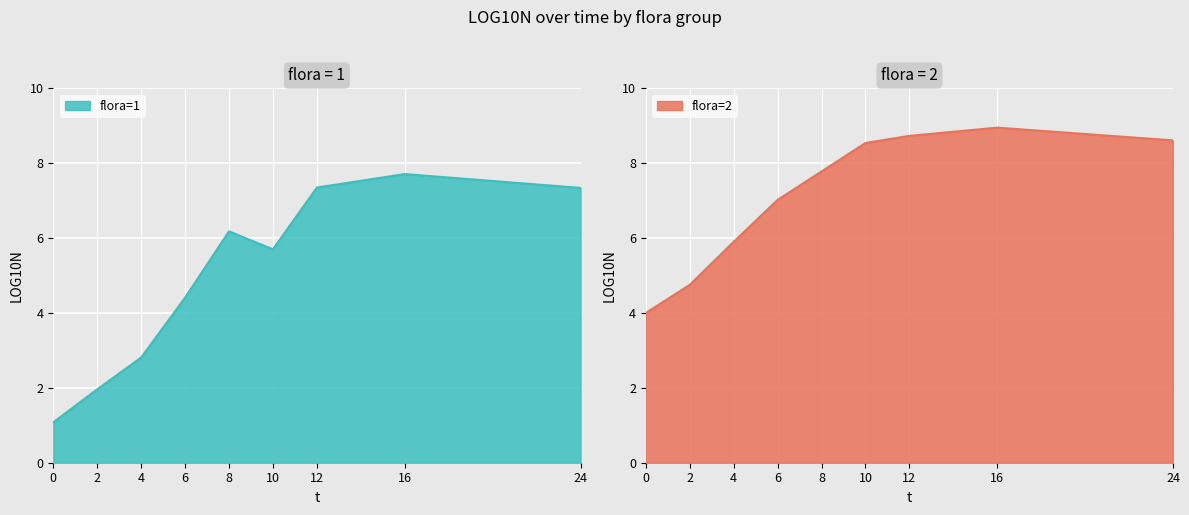

What is the sum of the flora=2 values at 4 and 16?

14.8